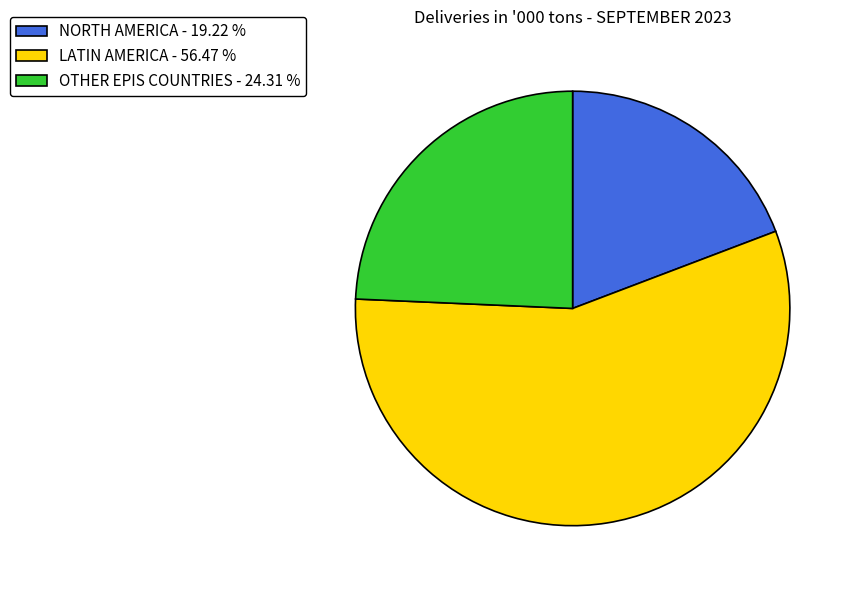

Which slice is the smallest?

NORTH AMERICA